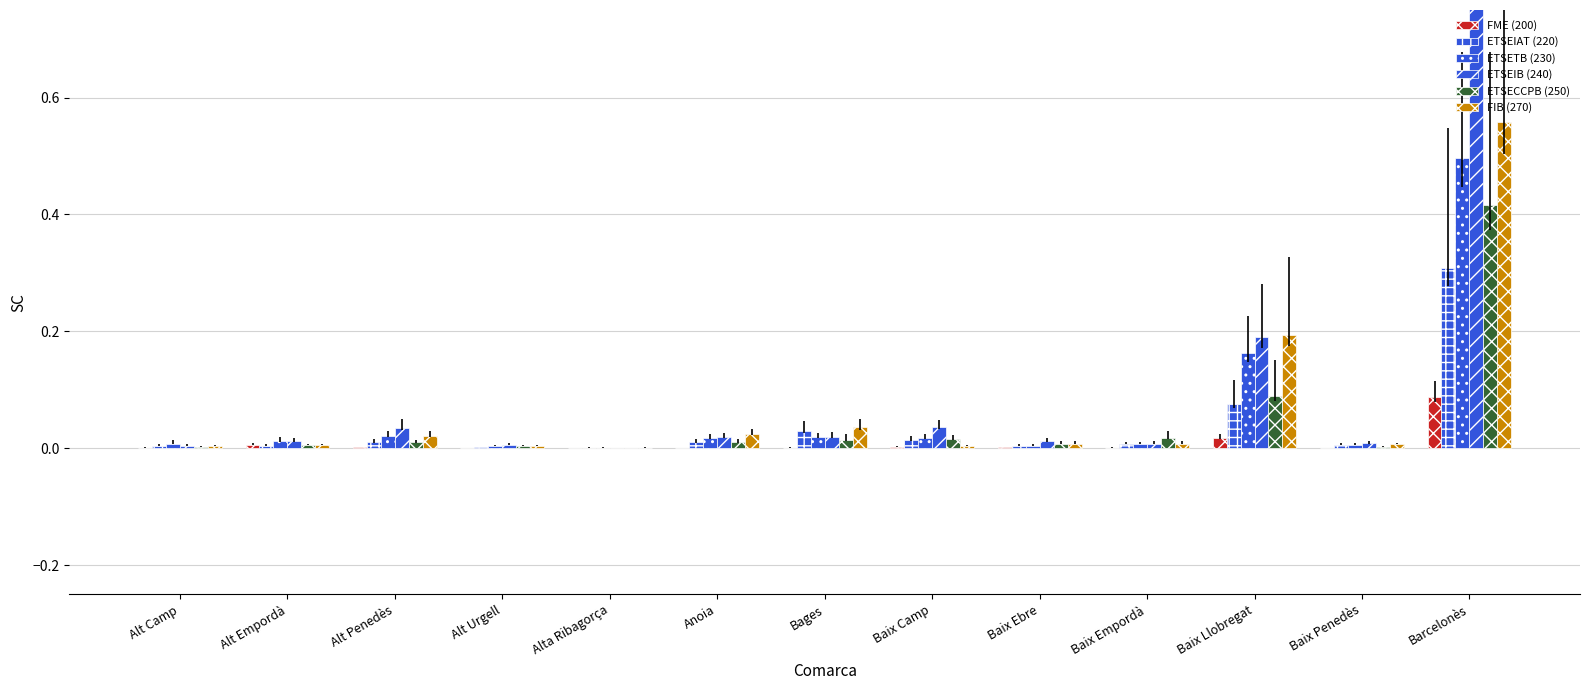

Which series has the widest spread of values?

ETSEIB (240)